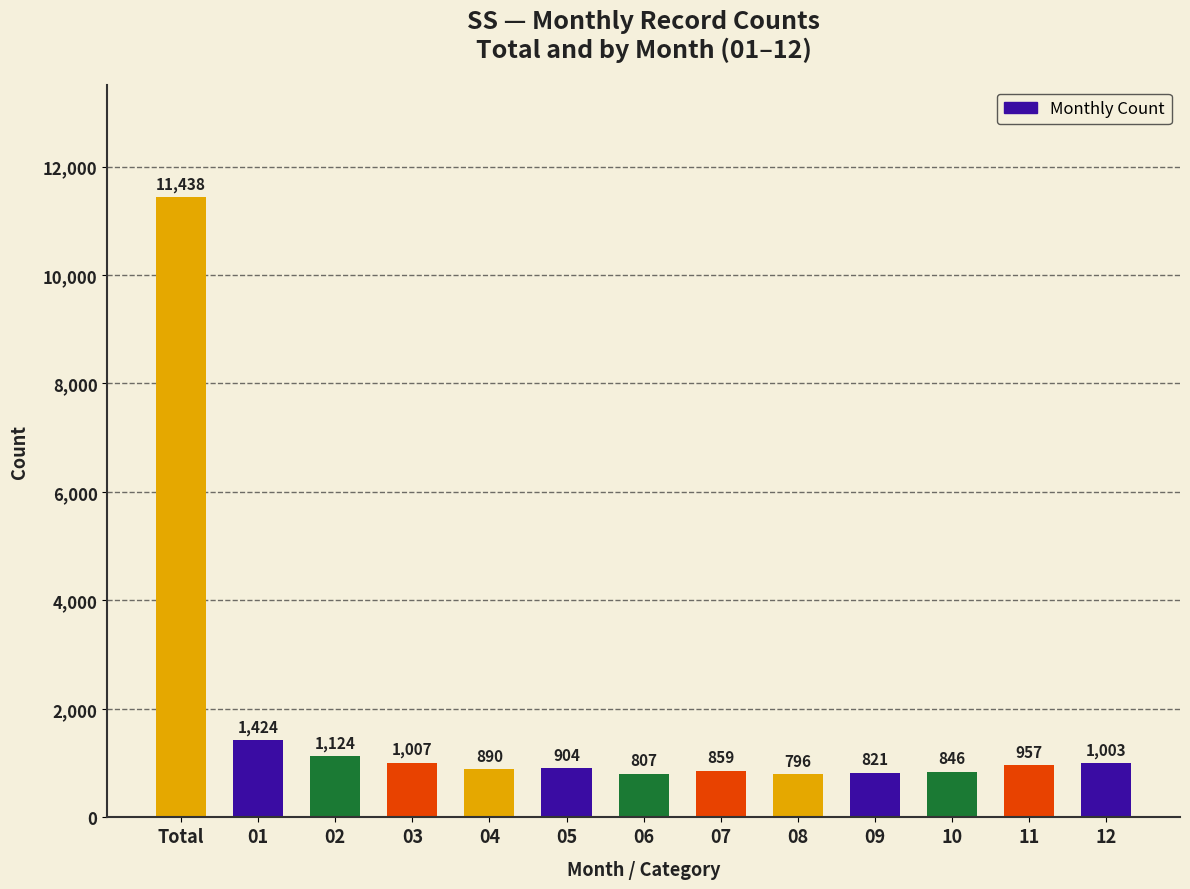

Rank the categories by value from lowest to highest.

08, 06, 09, 10, 07, 04, 05, 11, 12, 03, 02, 01, Total